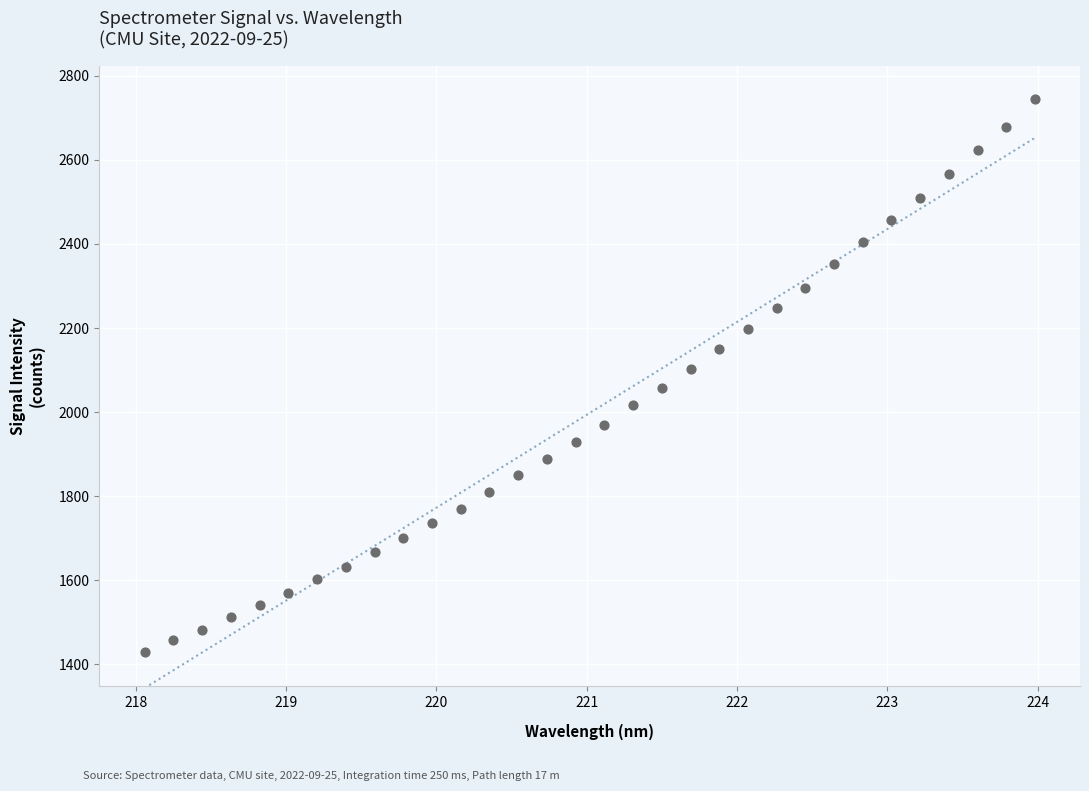

What is the range of X values (max minus min)?

5.9